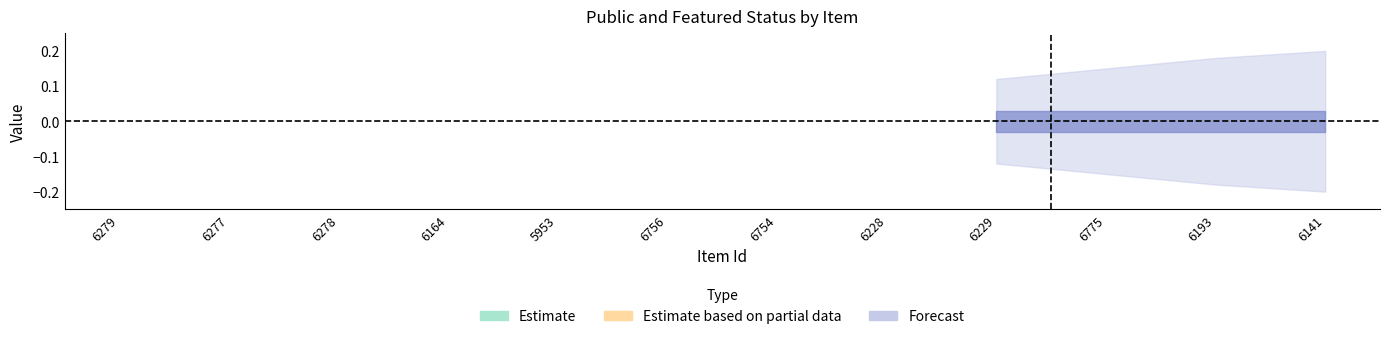

True or false: public has more than 0 interior local peaks.

False